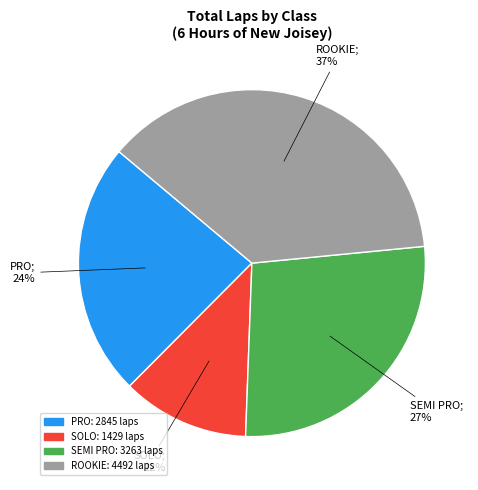

Approximately how many times larger is the value at SOLO compared to SEMI PRO?

0.4